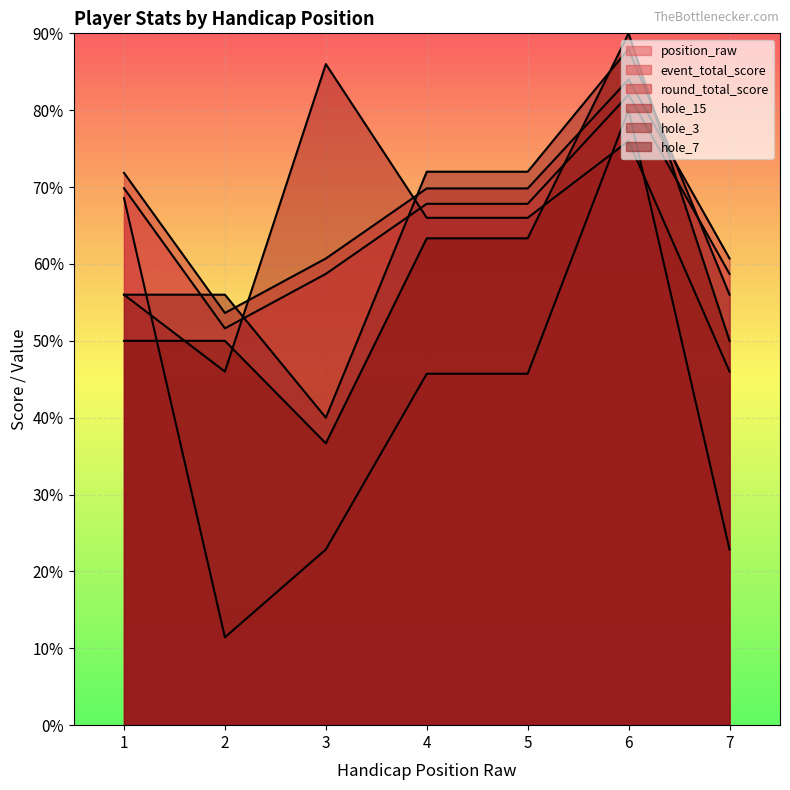

How many values in the position_raw series exceed 45?

4